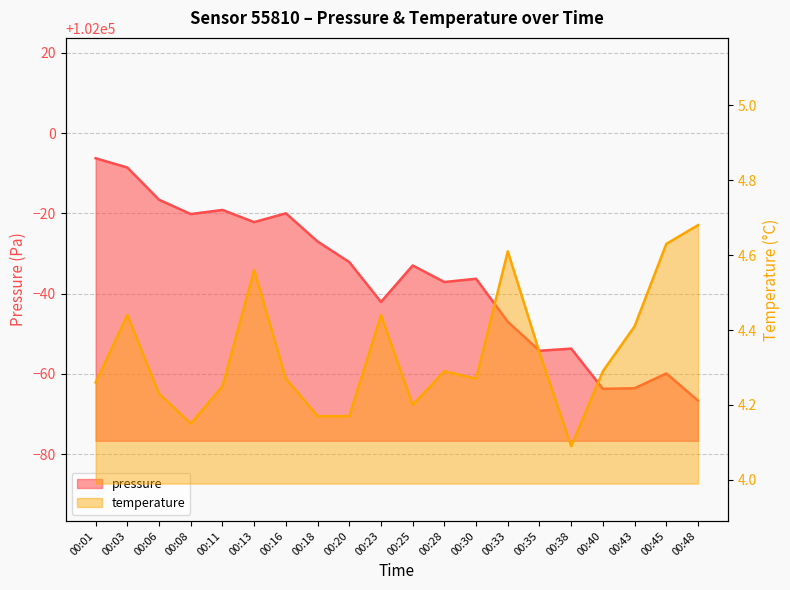

Rank the series by their maximum value, from lowest to highest.

temperature, pressure